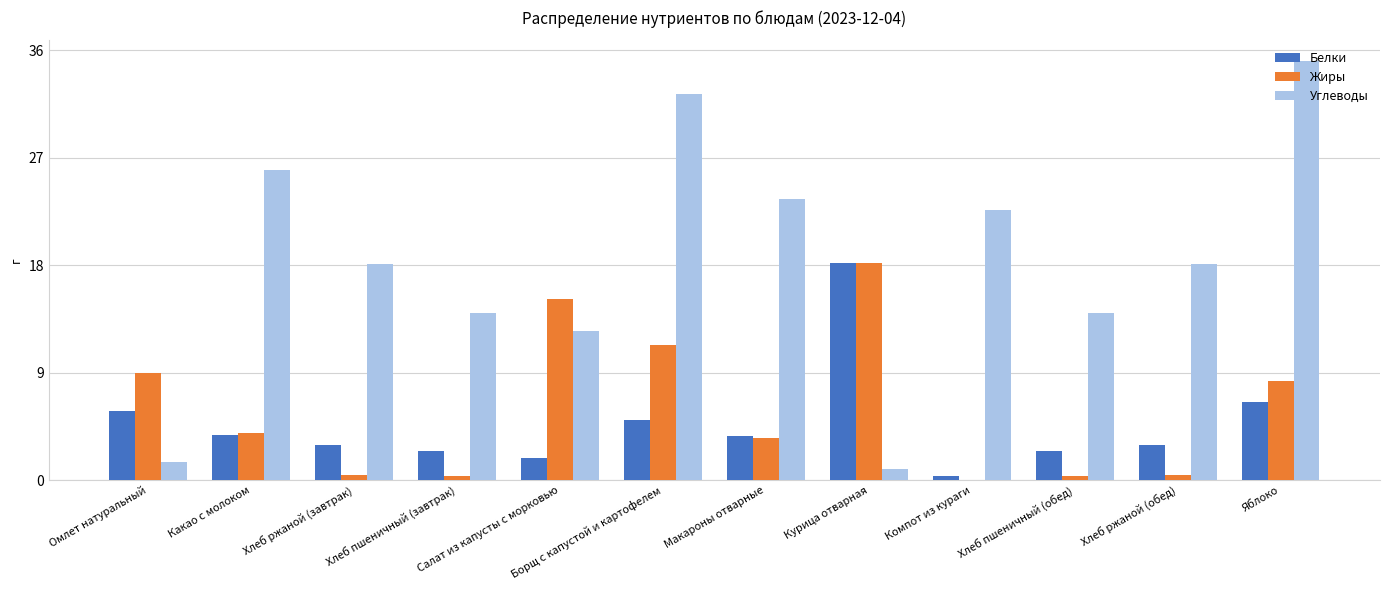

At which category is the sum across all series the highest?

Яблоко